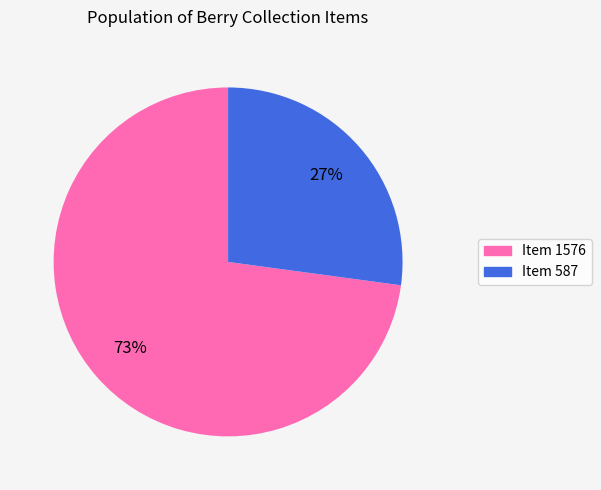

To the nearest percent, what portion does Item 587 represent?

27%